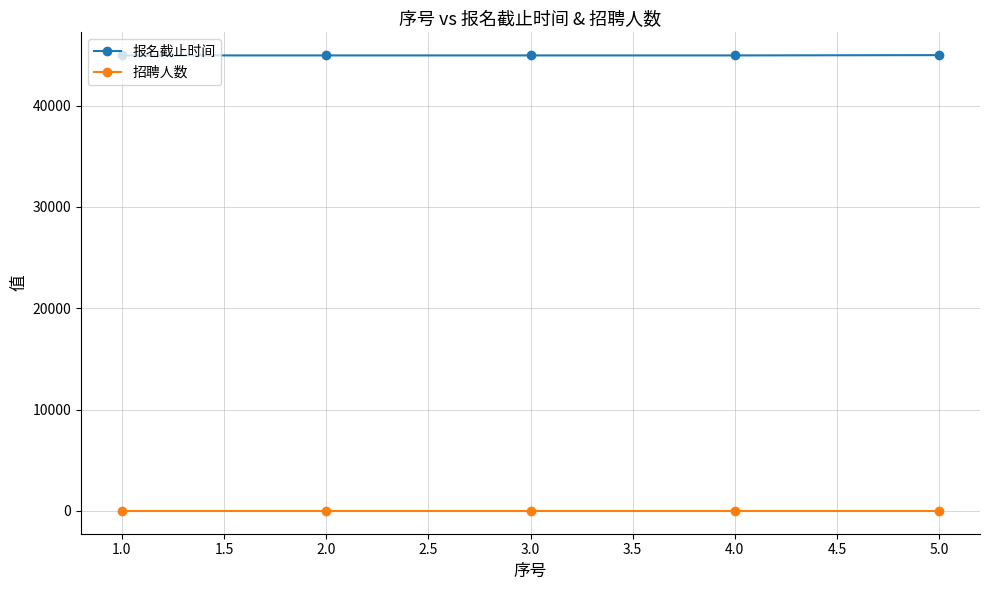

What is the maximum value for 报名截止时间?

44985